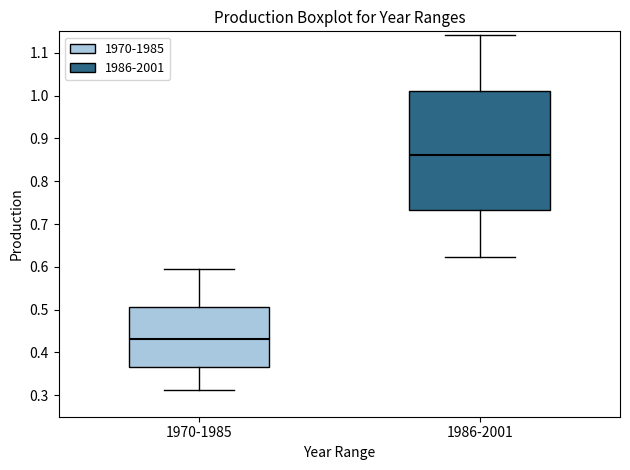

Reading left to right, transcribe this box plot: for each box, give where its median line is, the range the box spans, and where its two whiskers end, as read against the y-axis. The values are not printed on the chart, so give them approximately, as read against the axis.

1970-1985: median 0.43, box 0.37 to 0.51, whiskers 0.31 to 0.60
1986-2001: median 0.86, box 0.73 to 1.01, whiskers 0.62 to 1.14